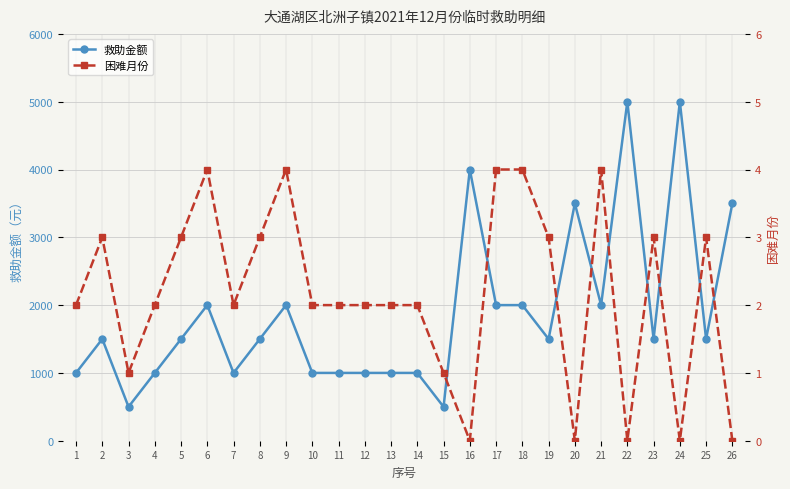

Is it true that 困难月份 equals 2 at 11?

True